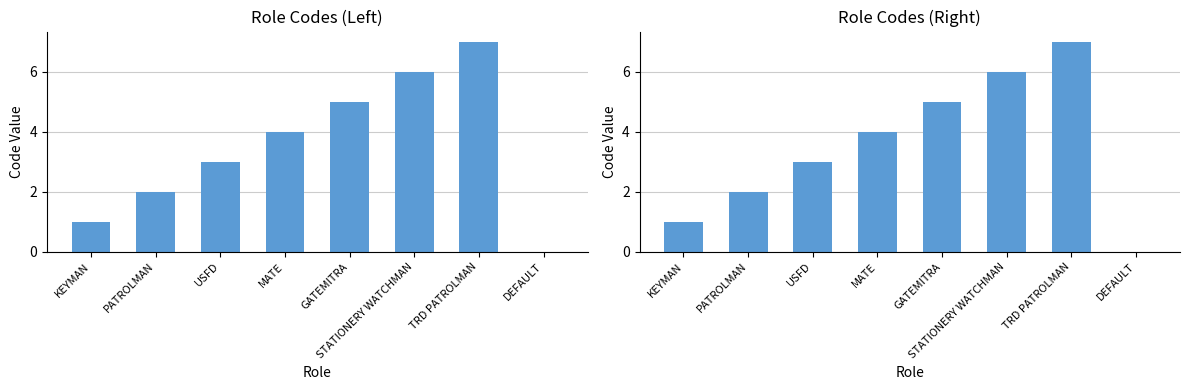

Which label corresponds to the largest value in the chart?

TRD PATROLMAN